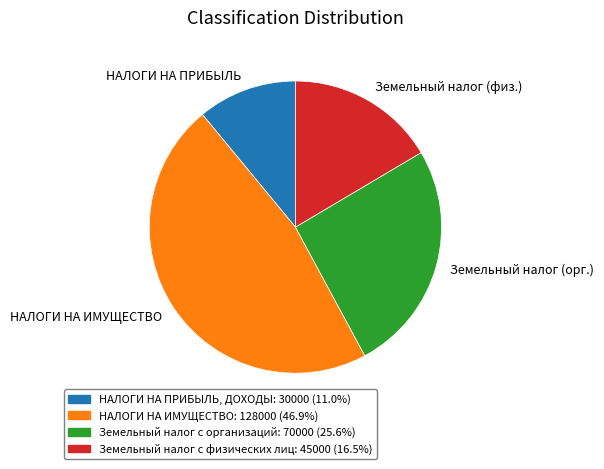

Which slice is the smallest?

НАЛОГИ НА ПРИБЫЛЬ